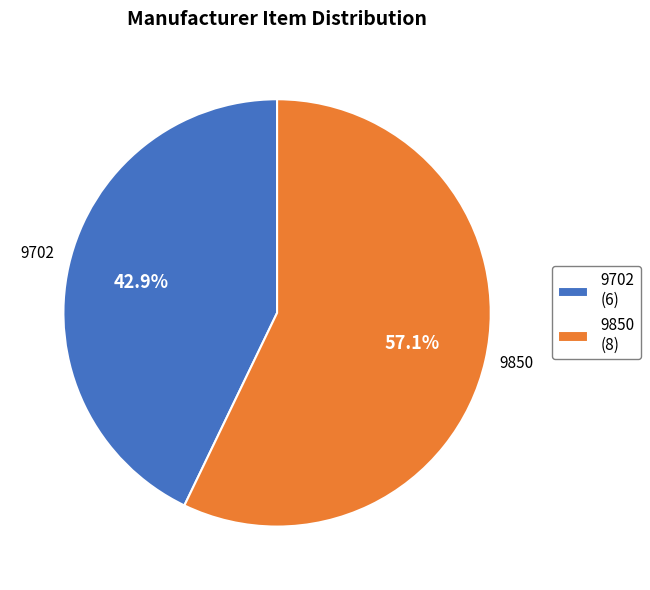

How much of the chart is everything except 9850?

42.9%